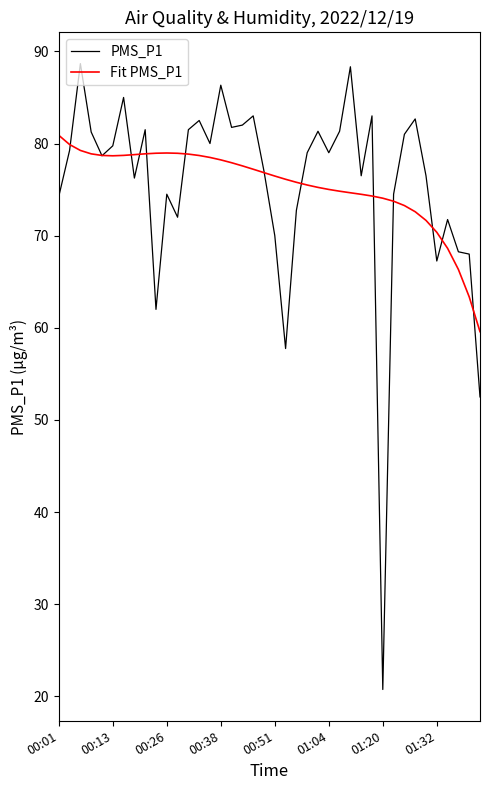

Which series ends up on top after the final intersection of Fit PMS_P1 and PMS_P1?

Fit PMS_P1